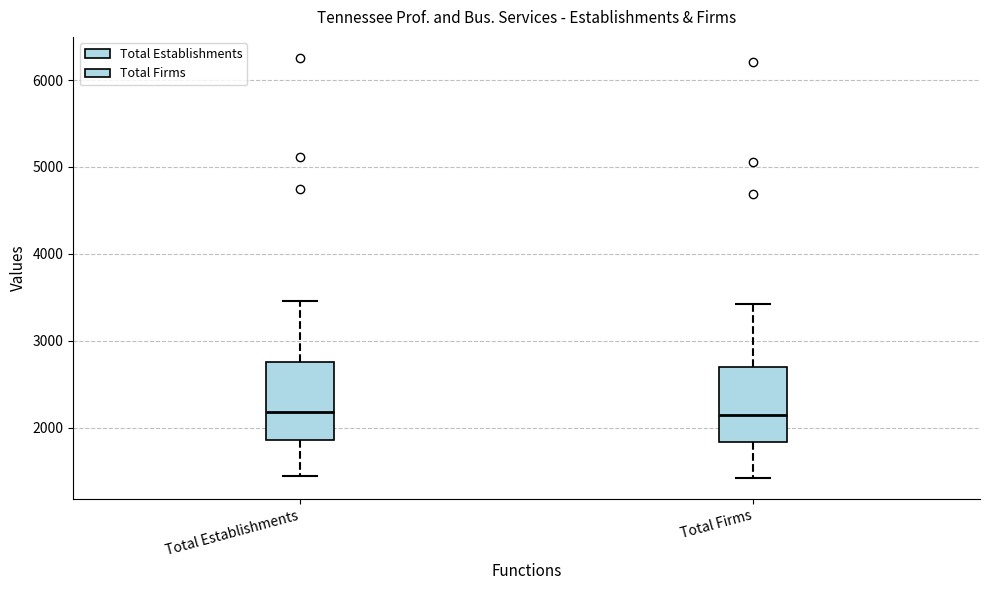

Where does the upper whisker of the box for Total Firms end on the y-axis? The values are not printed on the chart, so give them approximately, as read against the axis.

3400